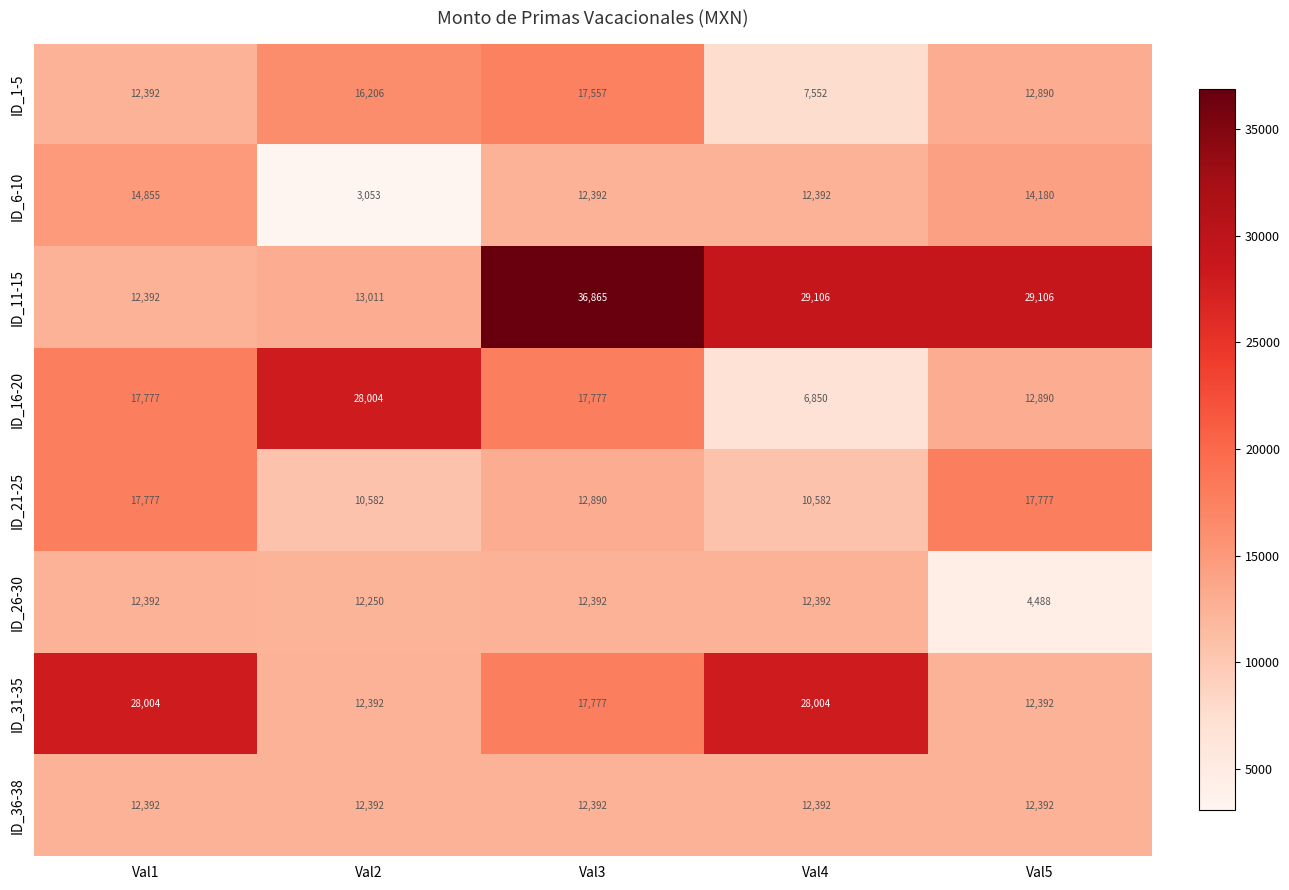

What is the sum of the ID_11-15 values at Val2 and Val3?

49876